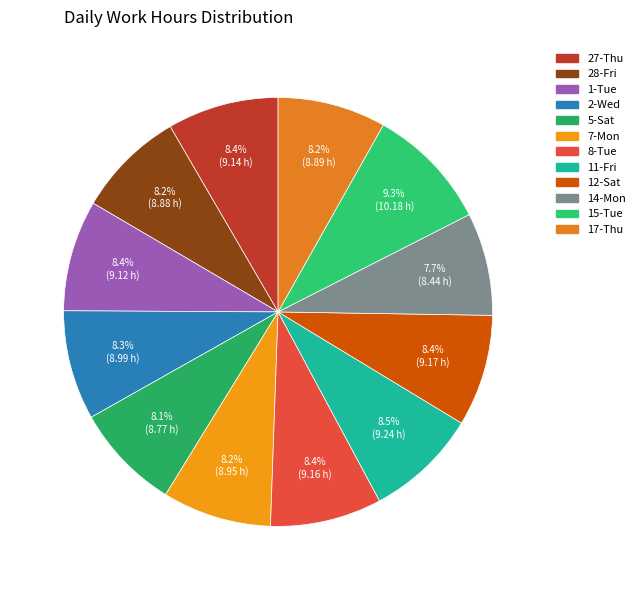

Does 28-Fri represent more than half of the total?

No